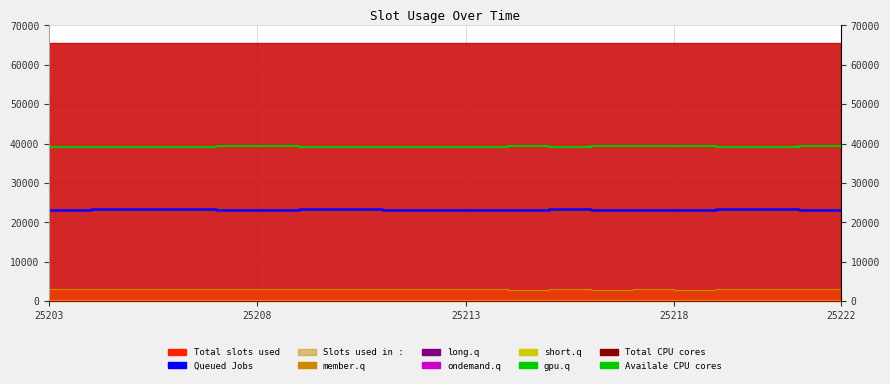

List the labels in order of Queued Jobs value, largest first.

12, 17, 16, 7, 25208, 25213, 6, 25218, 15, 25203, 14, 11, 13, 18, 25222, 8, 9, 19, 10, 5